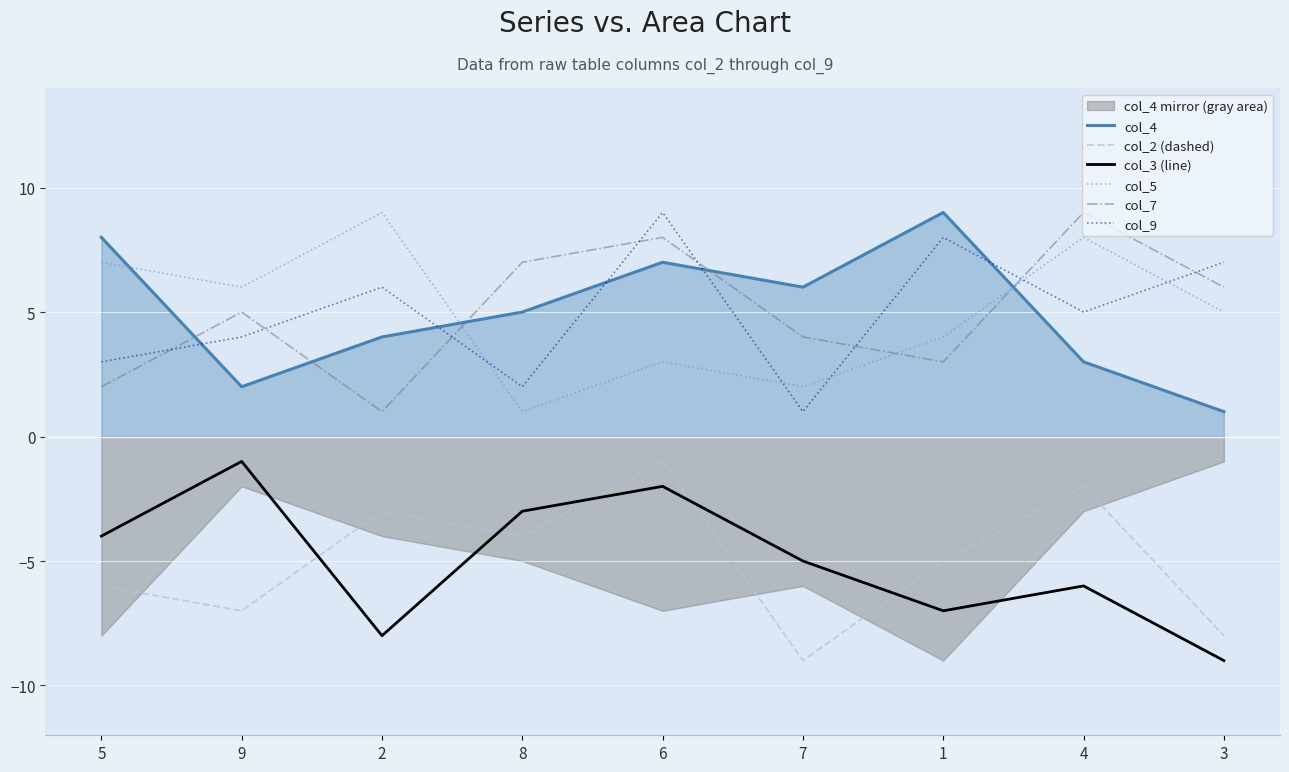

Is it true that col_7 equals 9 at 4?

True